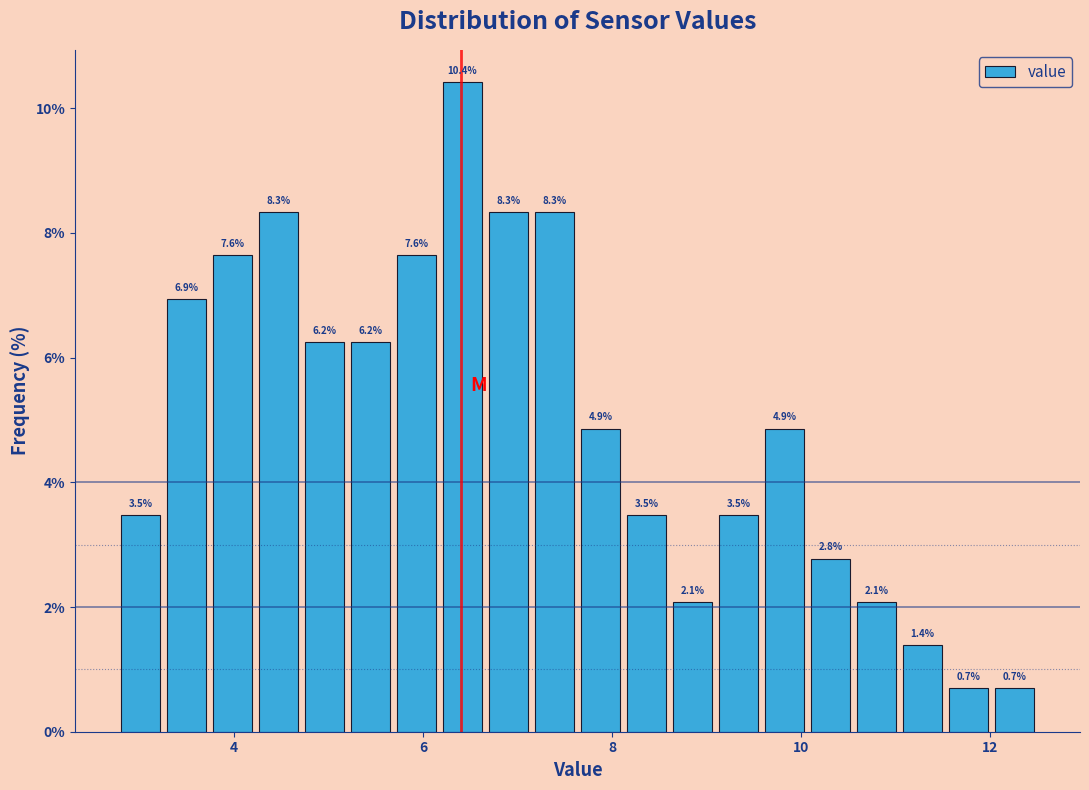

Read against the x-axis, roughly where is the centre of the tallest bar?

6.4